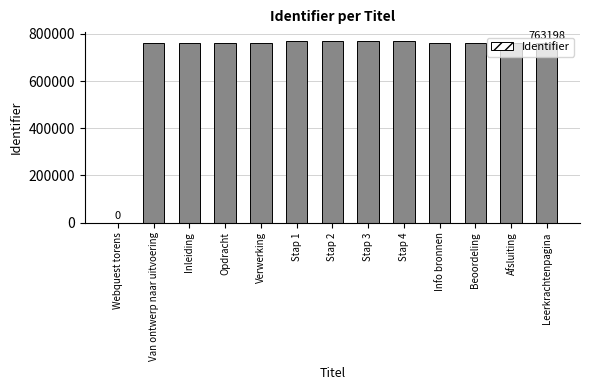

What is the maximum value shown in the chart?

769525